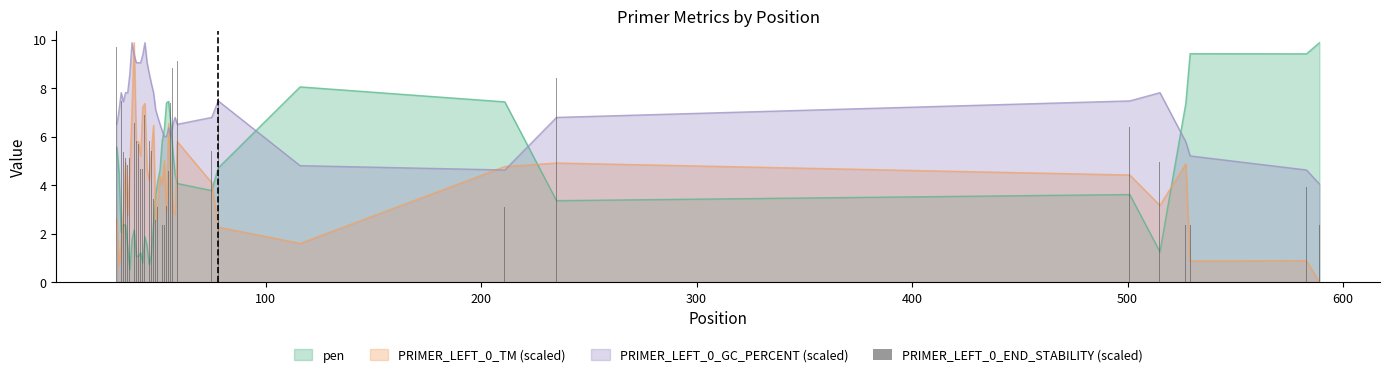

Reading right to left, transcribe all the data shown in this chart.

2.4	4.0	2.4	2.4	5.0	6.4	8.4	3.1	5.8	7.6	5.4	9.1	9.9	8.8	7.4	4.6	3.2	2.4	2.4	3.1	3.1	2.6	3.4	5.4	5.8	7.1	6.9	4.7	4.7	5.7	5.8	6.6	6.6	5.1	4.9	5.1	5.4	7.5	8.5	9.7